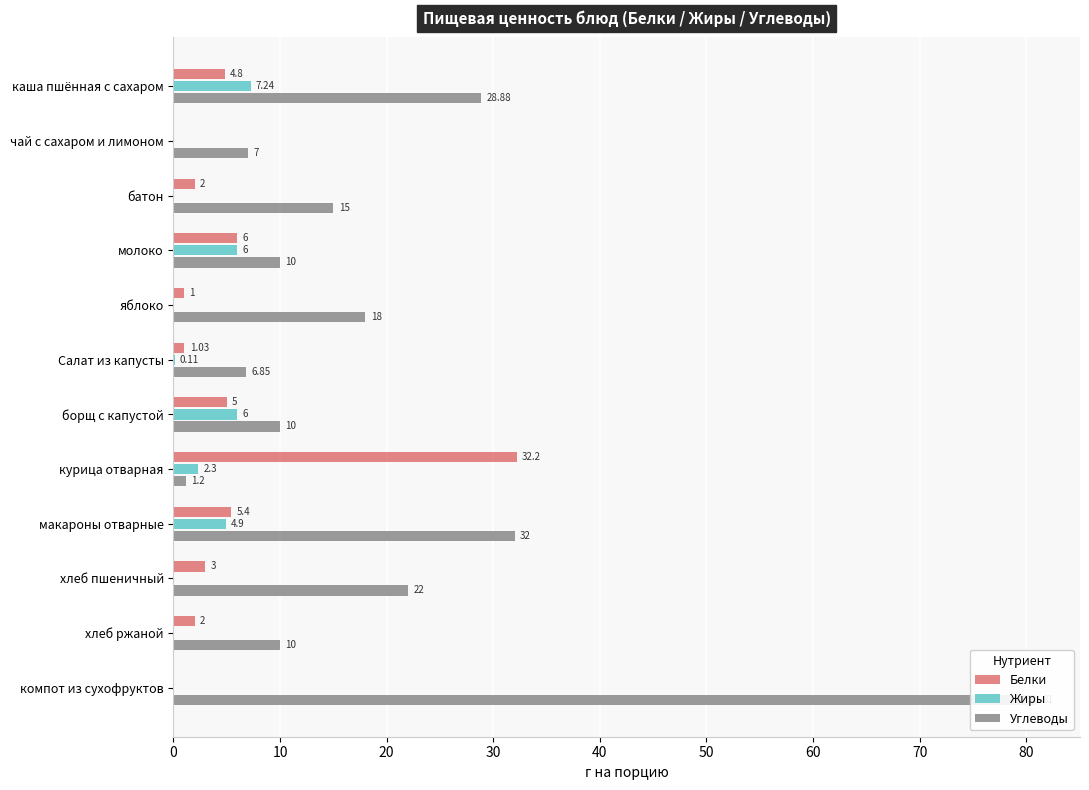

Which series has the largest range (max minus min)?

Углеводы